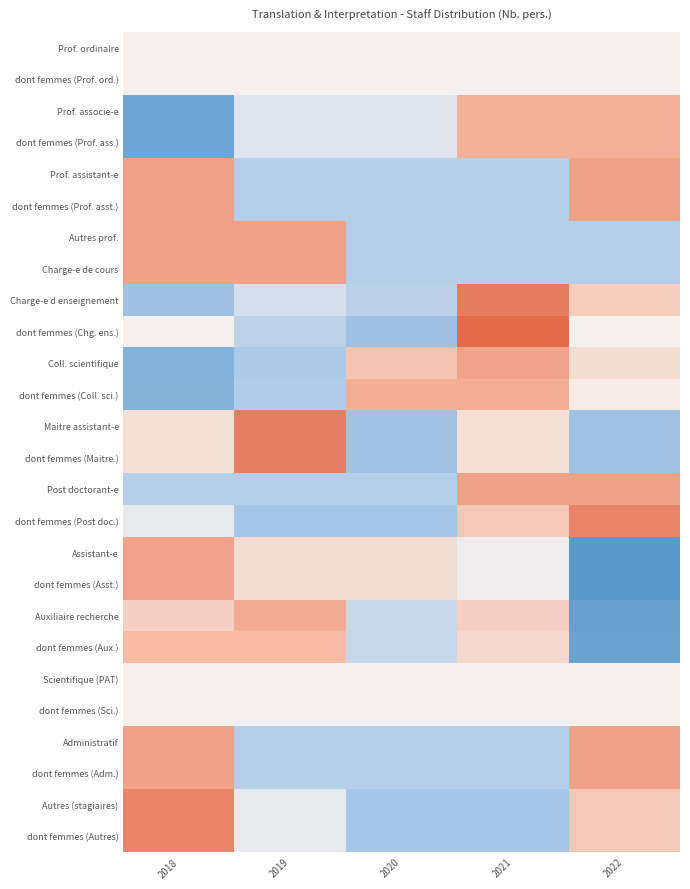

Count the number of data series in this chart.

26